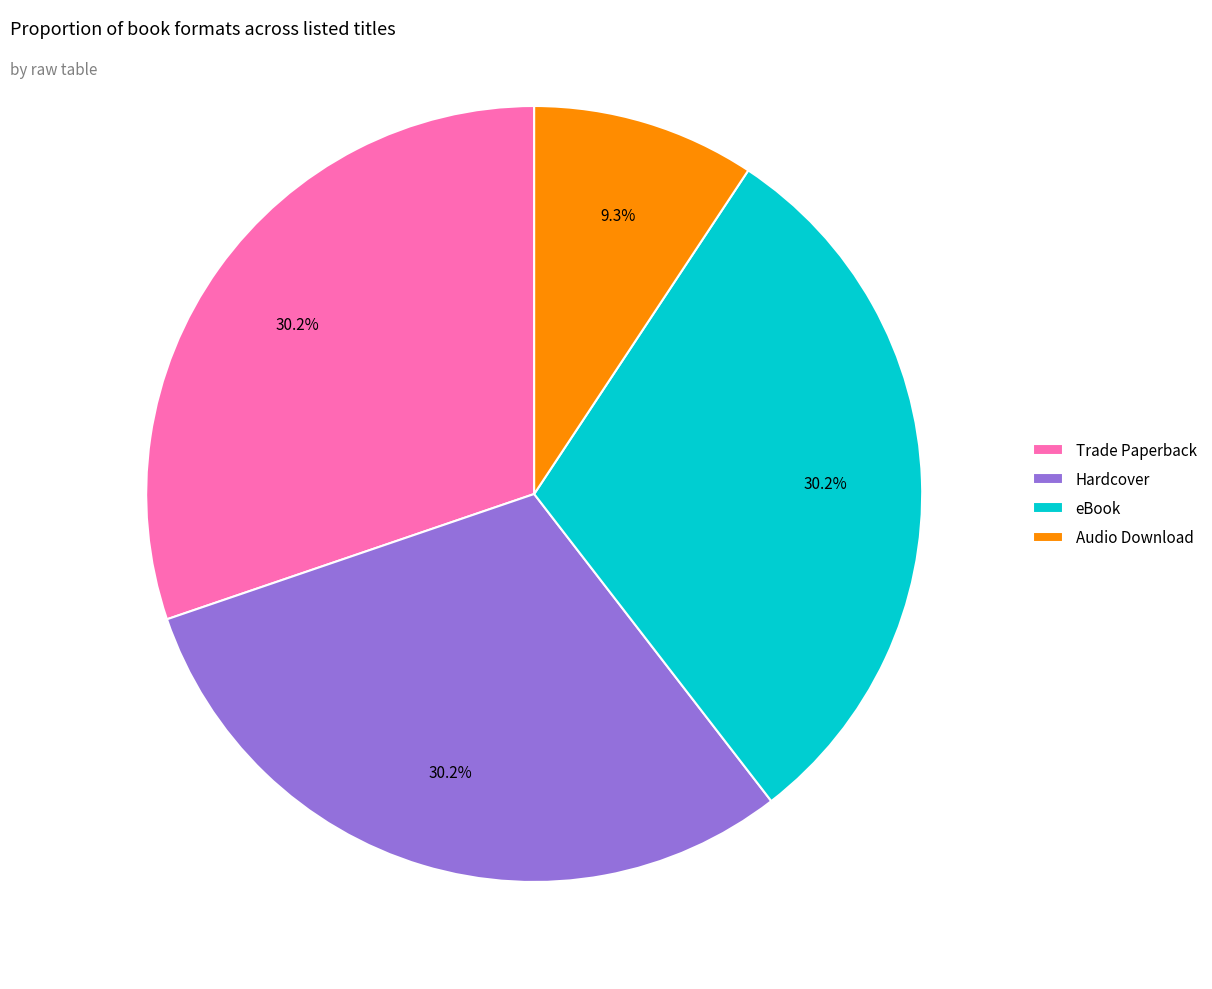

Count the number of slices in the pie.

4